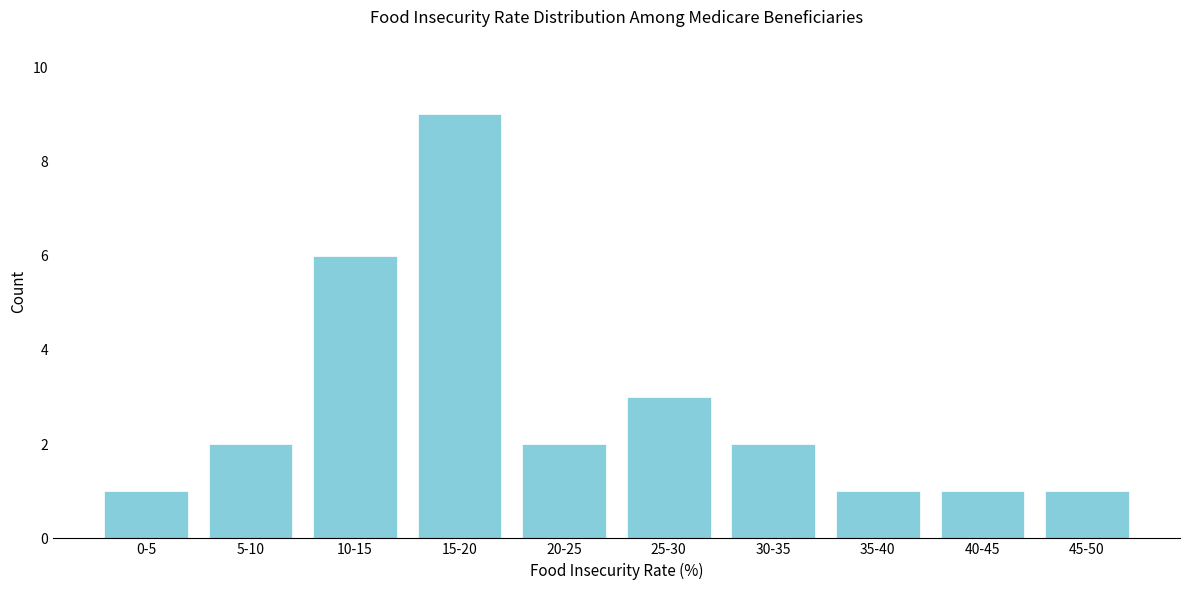

Reading left to right, list all the values displayed in this chart.

1	2	6	9	2	3	2	1	1	1